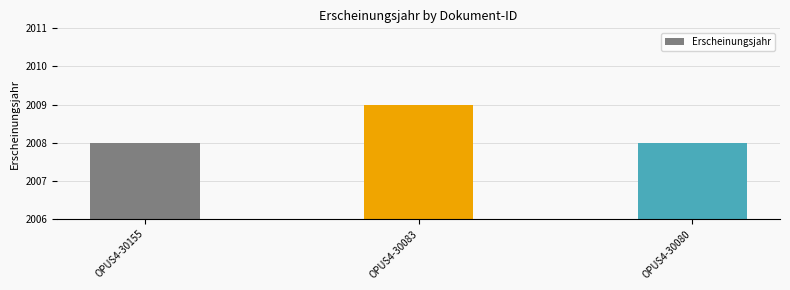

Is it true that the value at OPUS4-30155 is 1098?

False